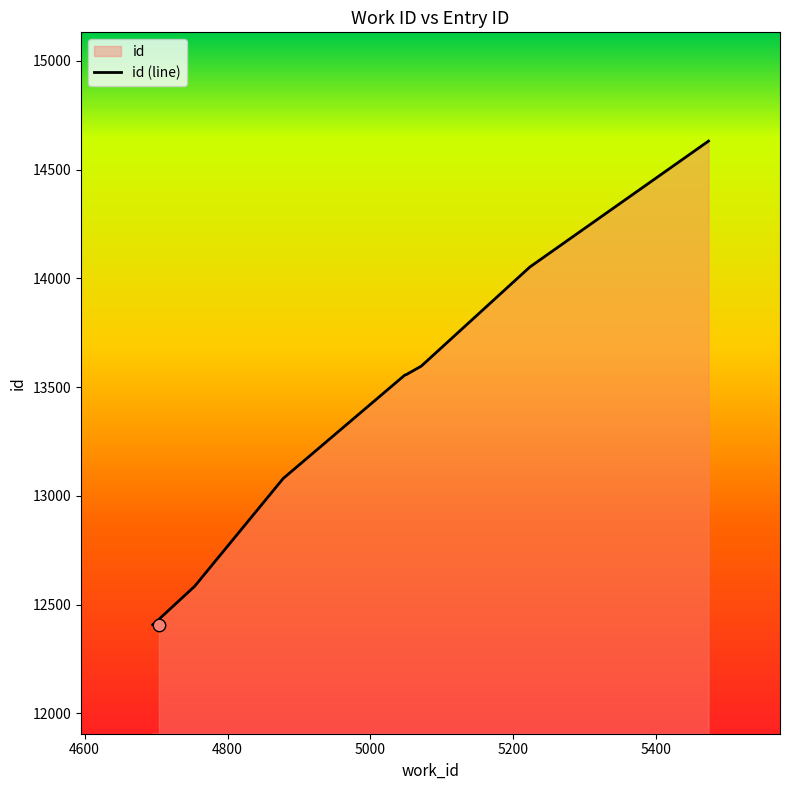

Between 5200 and 5400, which is larger?

5400